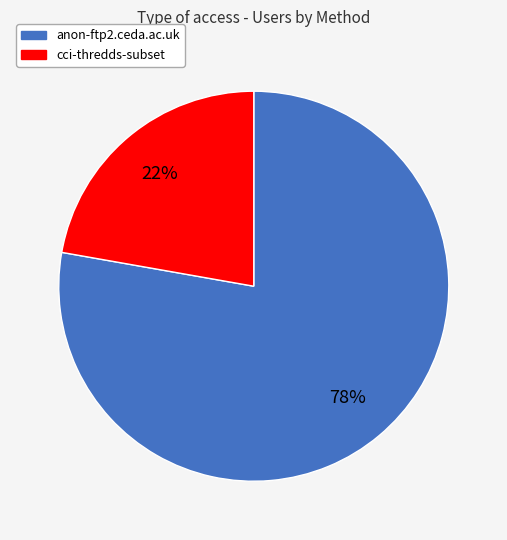

Do cci-thredds-subset and anon-ftp2.ceda.ac.uk together represent more than half of the pie?

Yes